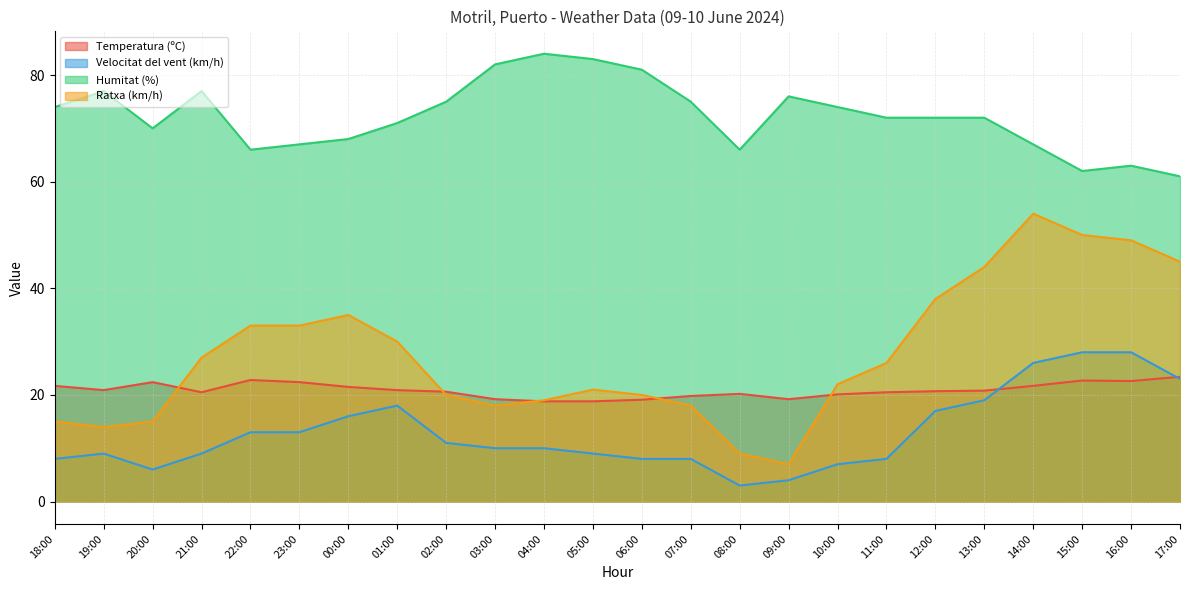

Rank the series by their maximum value, from highest to lowest.

Humitat (%), Ratxa (km/h), Velocitat del vent (km/h), Temperatura (ºC)